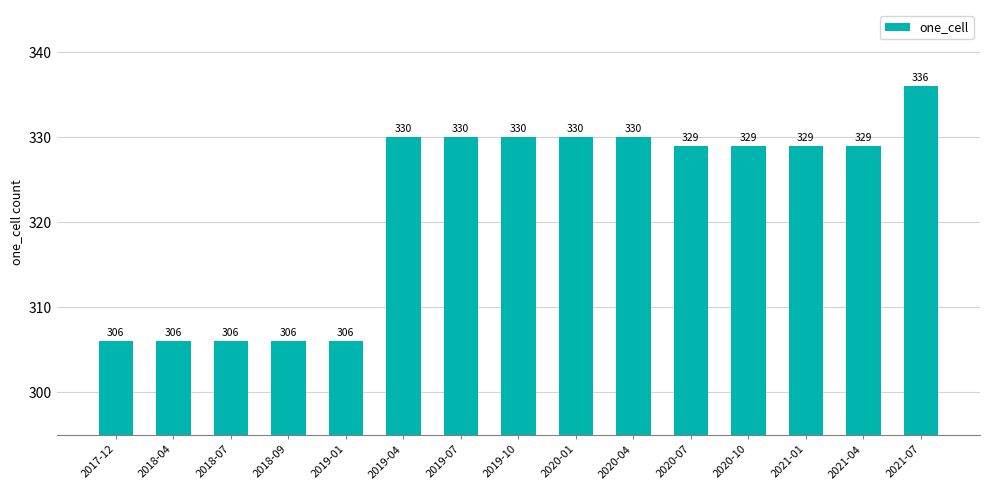

Are the bars grouped side by side (vs. stacked)?

No